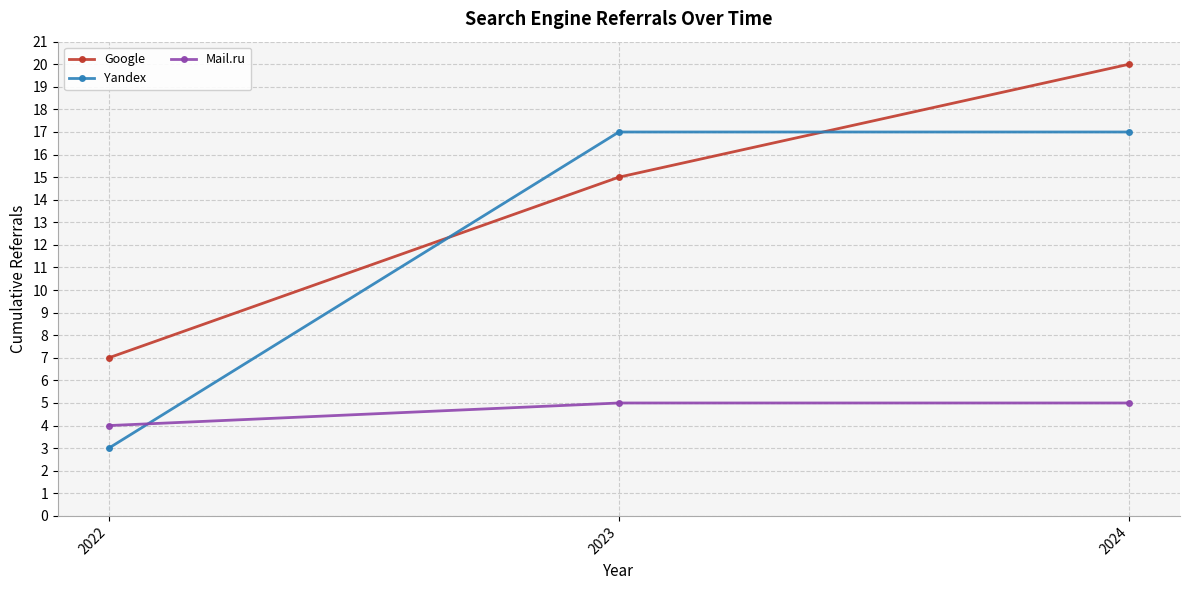

Which series has the largest range (max minus min)?

Yandex